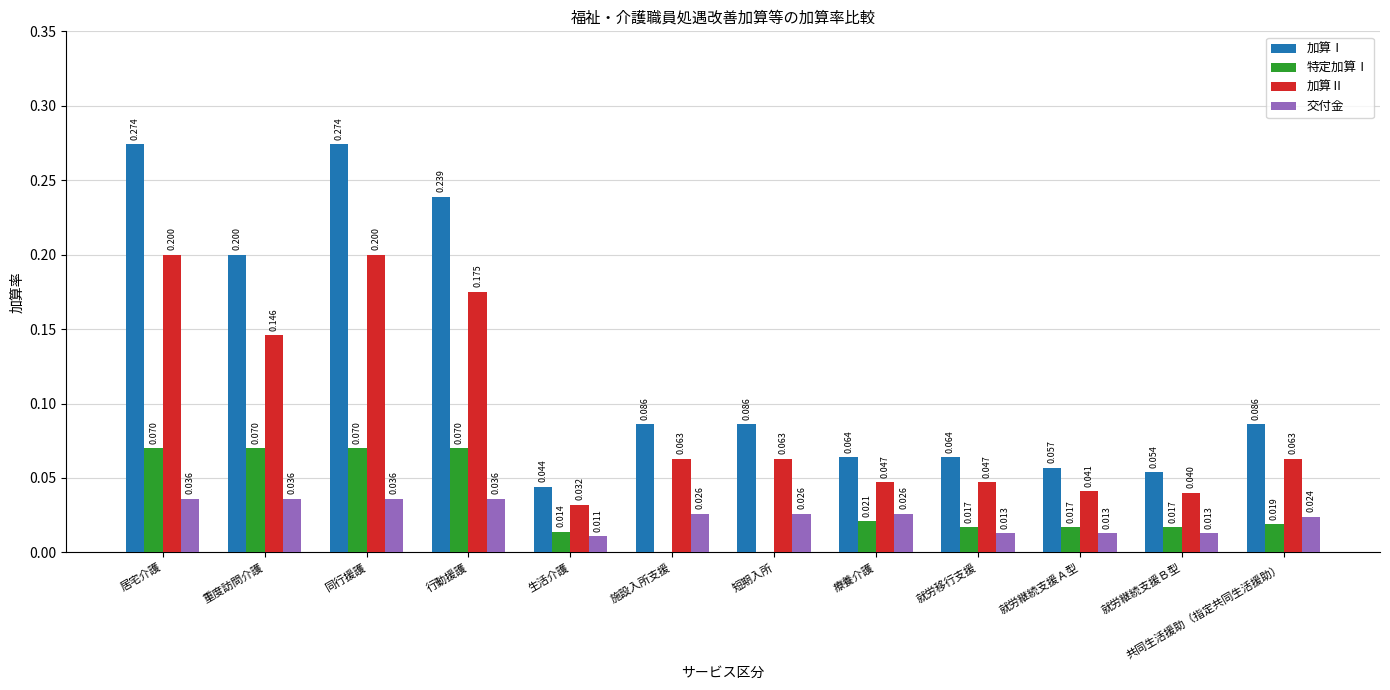

Where is 加算Ⅰ nearest to the value 0?

生活介護